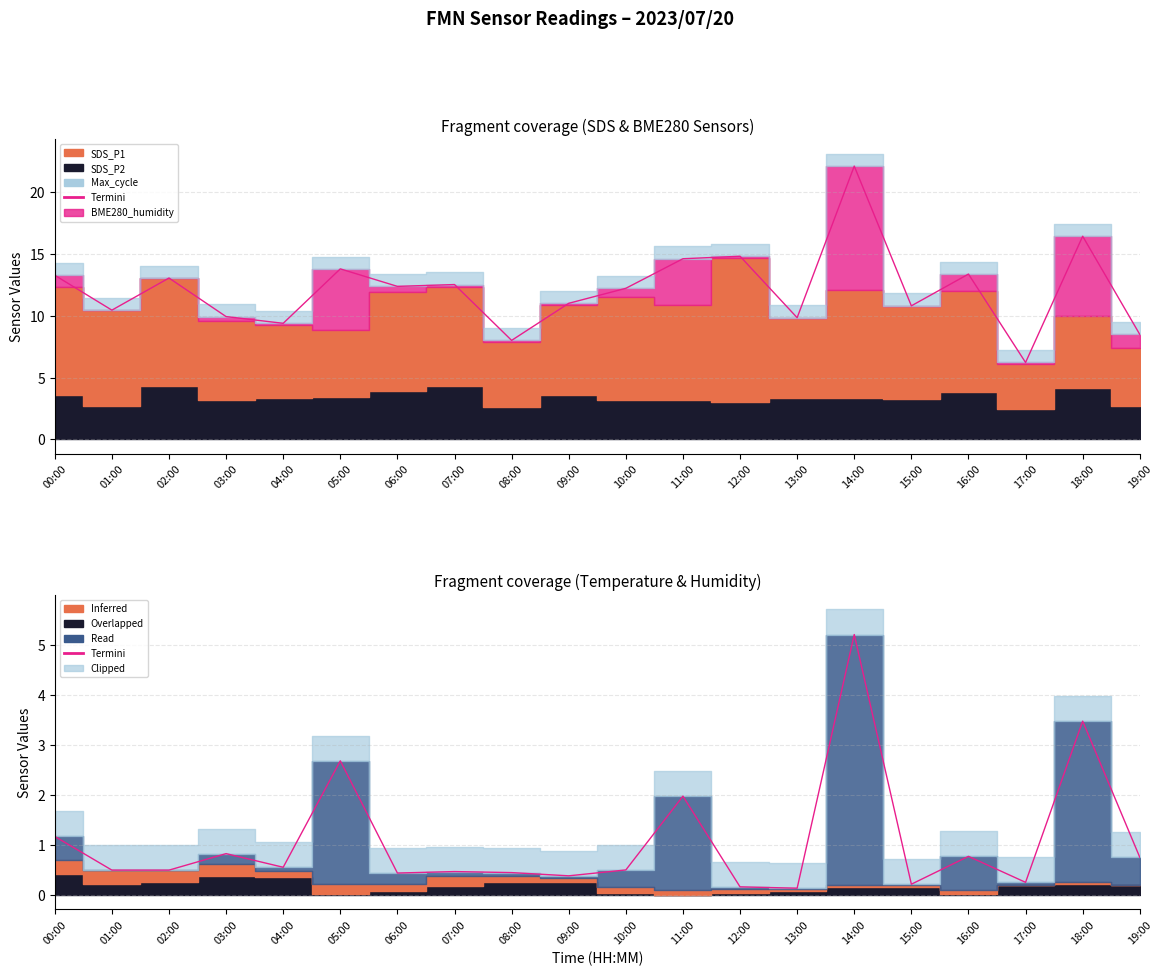

Reading right to left, list all the values displayed in this chart.

19:00=0.8	18:00=3.5	17:00=0.3	16:00=0.8	15:00=0.2	14:00=5.2	13:00=0.1	12:00=0.2	11:00=2.0	10:00=0.5	09:00=0.4	08:00=0.5	07:00=0.5	06:00=0.4	05:00=2.7	04:00=0.6	03:00=0.8	02:00=0.5	01:00=0.5	00:00=1.2